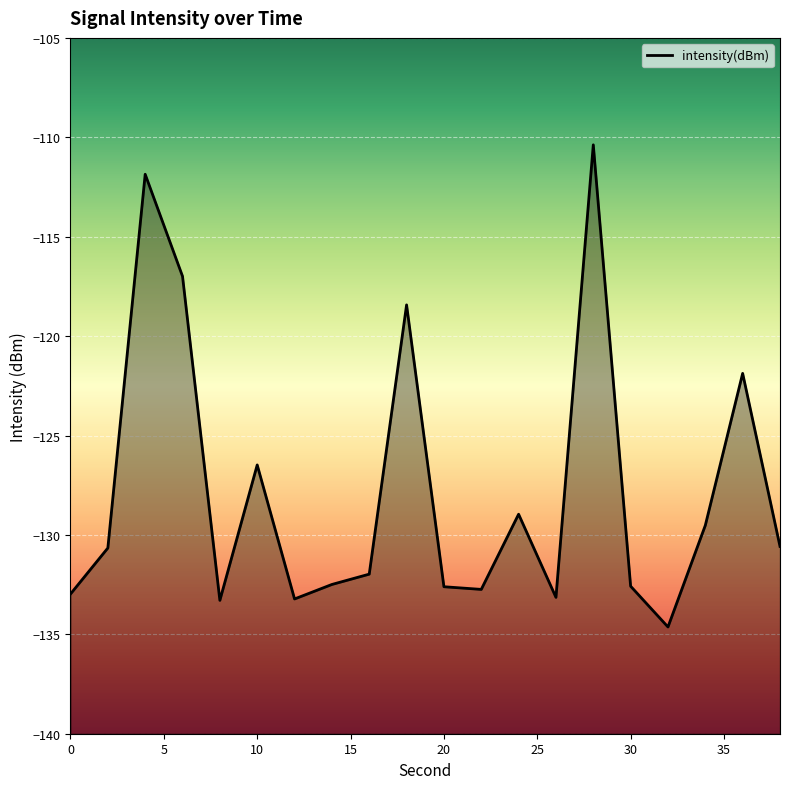

Rank the categories by value from lowest to highest.

32, 8, 12, 26, 0, 22, 20, 30, 14, 16, 2, 38, 34, 24, 10, 36, 18, 6, 4, 28